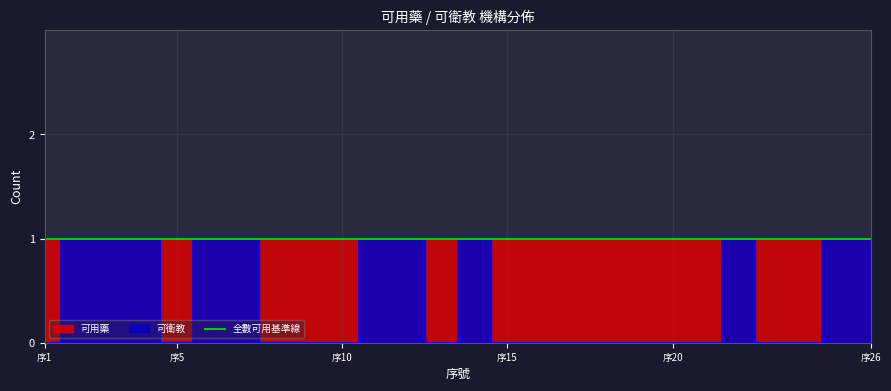

Is this an area chart (filled region under the line)?

No